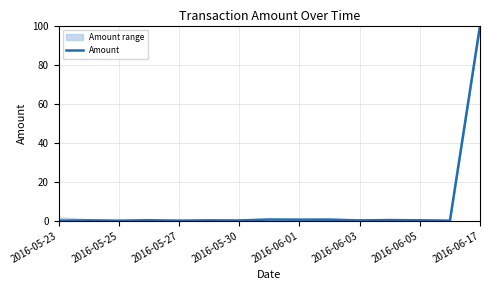

The value of Amount at 2016-05-27 is 0.0. True or false?

True